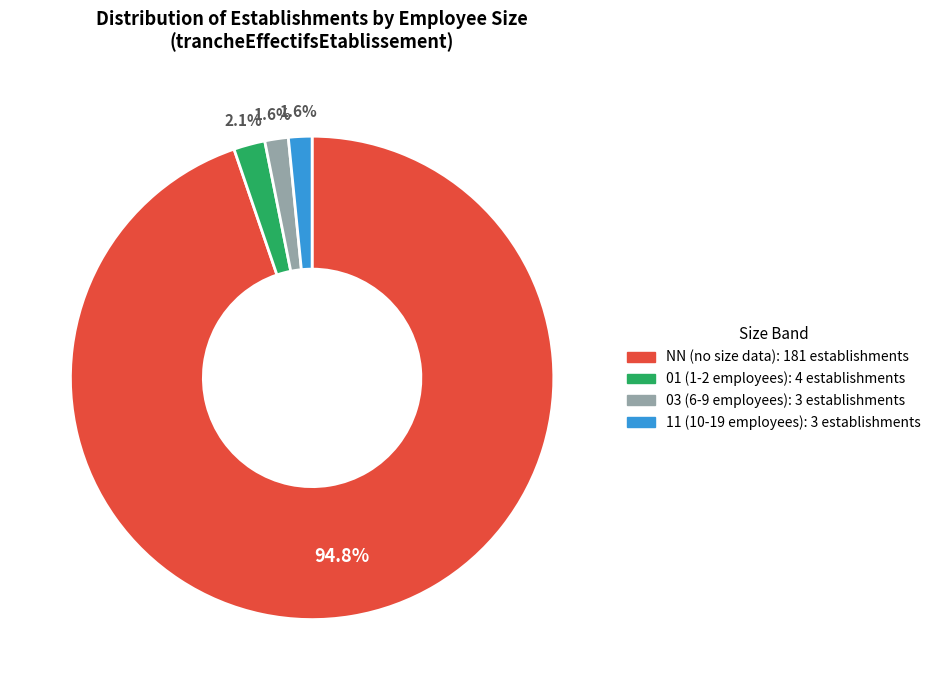

To the nearest percent, what is the difference between the largest and smallest slice percentages?

93%